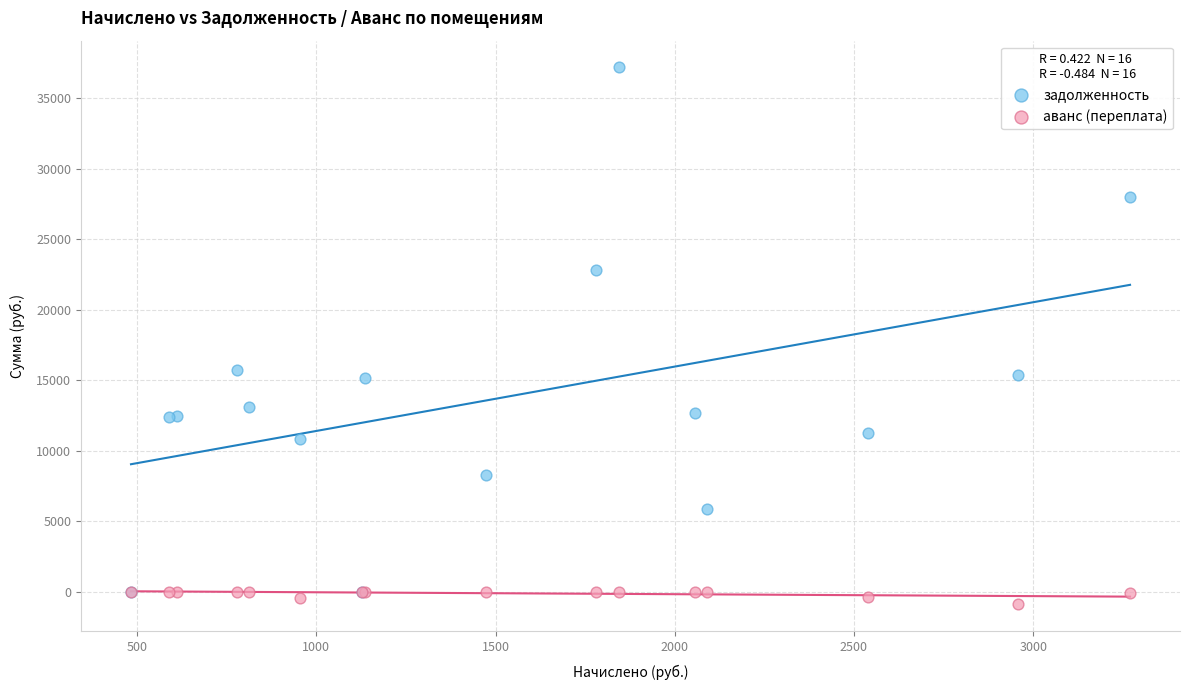

Which series contains the lowest Y value?

аванс (переплата)